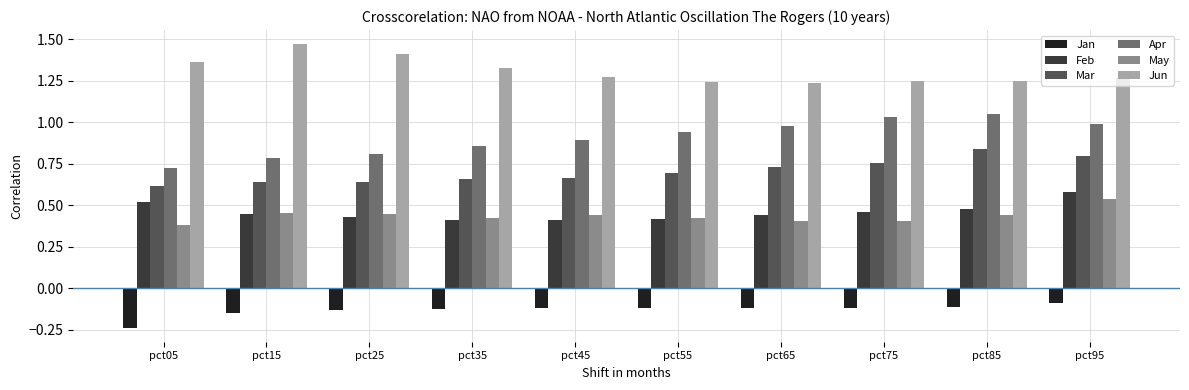

True or false: Feb has a value of 0.6 at pct45.

False